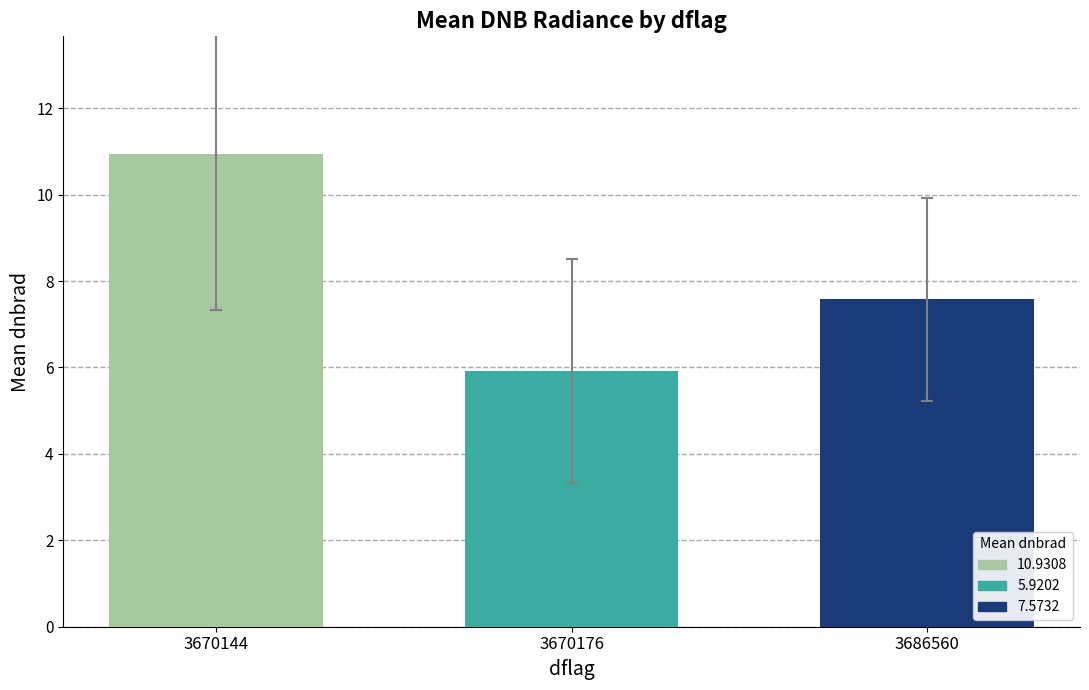

What is the minimum value shown in the chart?

5.9